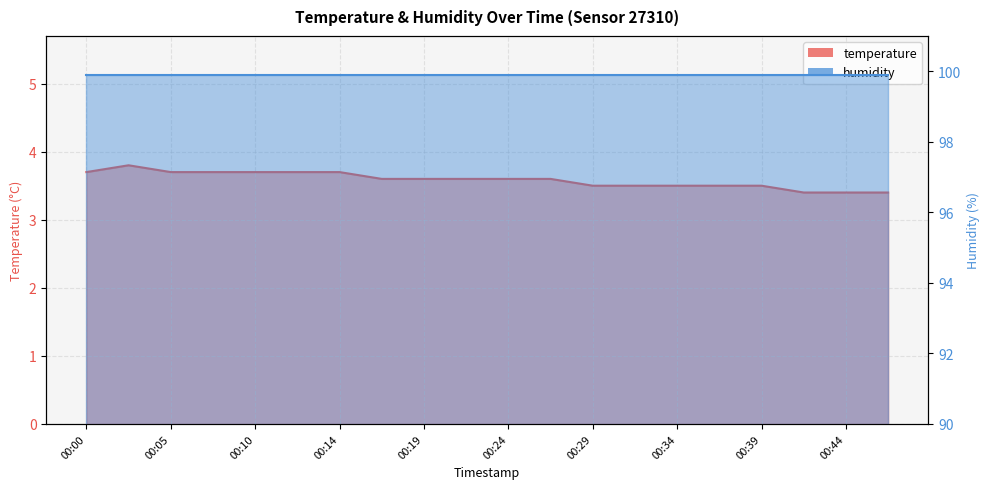

What is the difference between the maximum and second lowest values?

0.4